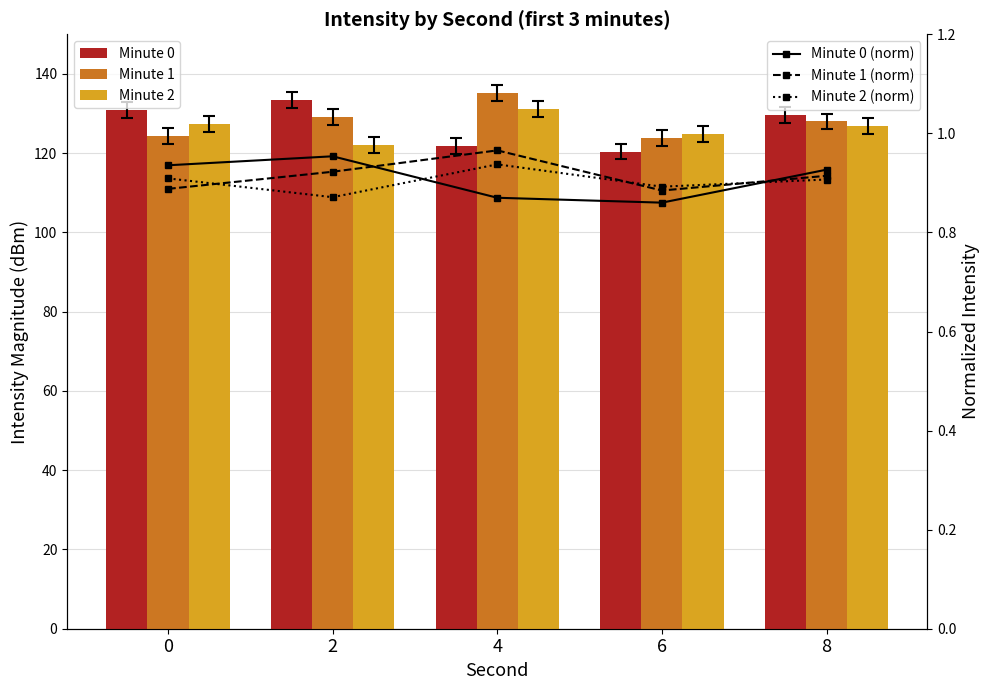

How many series are shown in this chart?

6